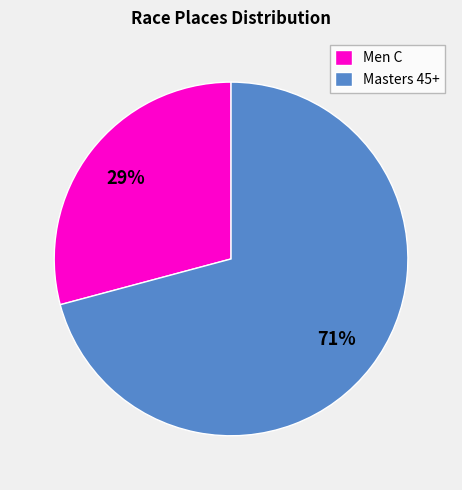

Which slice is the smallest?

Men C